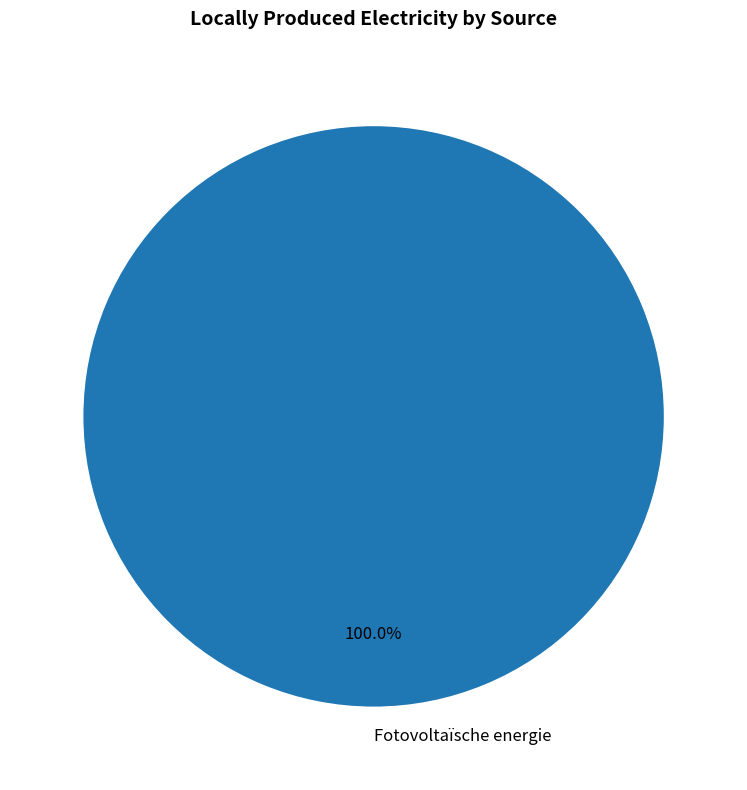

Rank the categories by value from highest to lowest.

Fotovoltaïsche energie